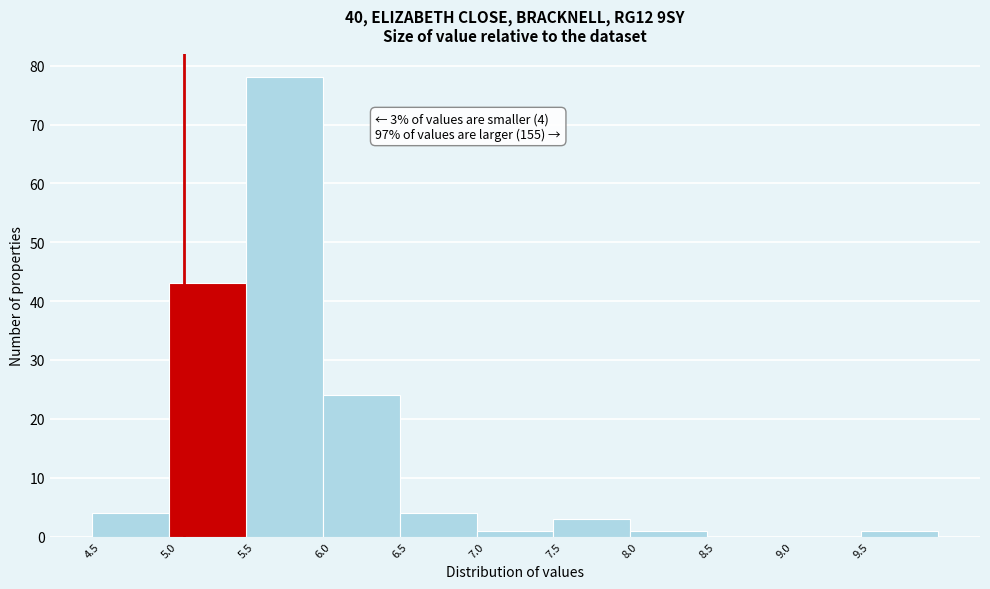

Which range on the x-axis has the tallest bar?

5.5 to 6.0